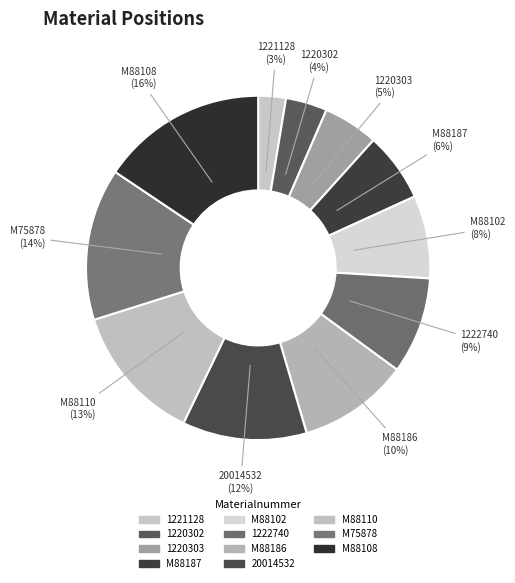

True or false: M88187 accounts for 14% of the total.

False